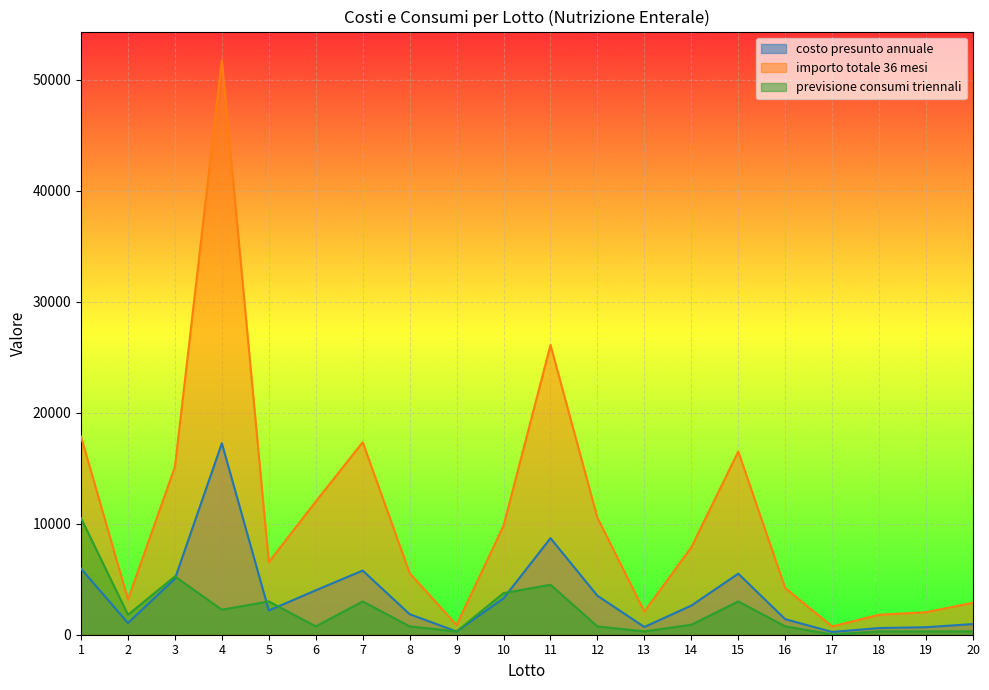

What is the minimum value for costo presunto annuale?

249